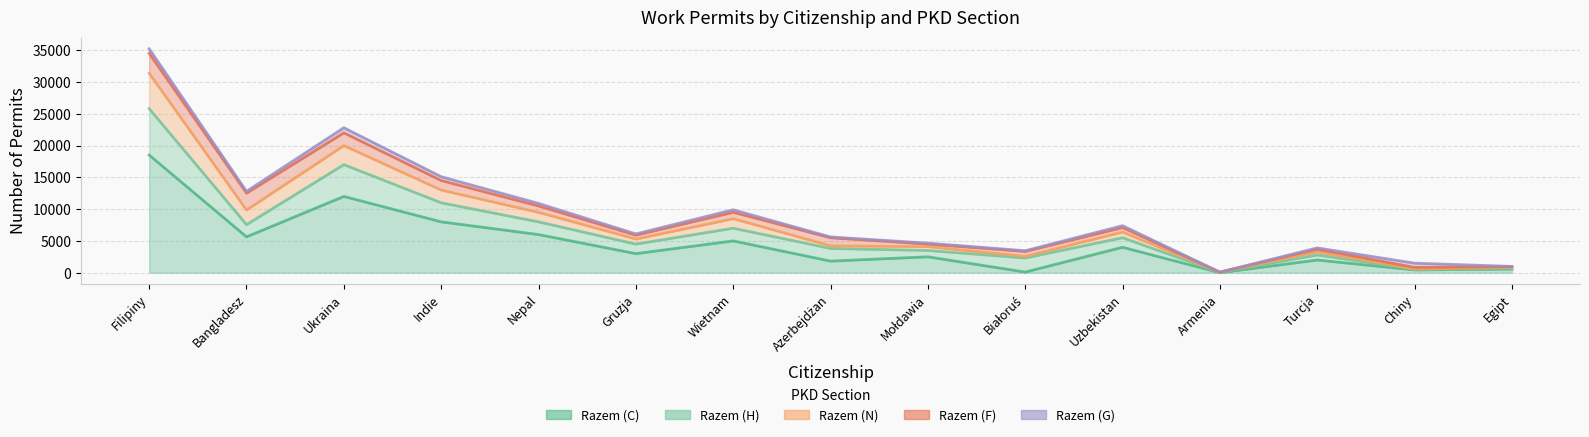

What is the smallest value displayed?

3